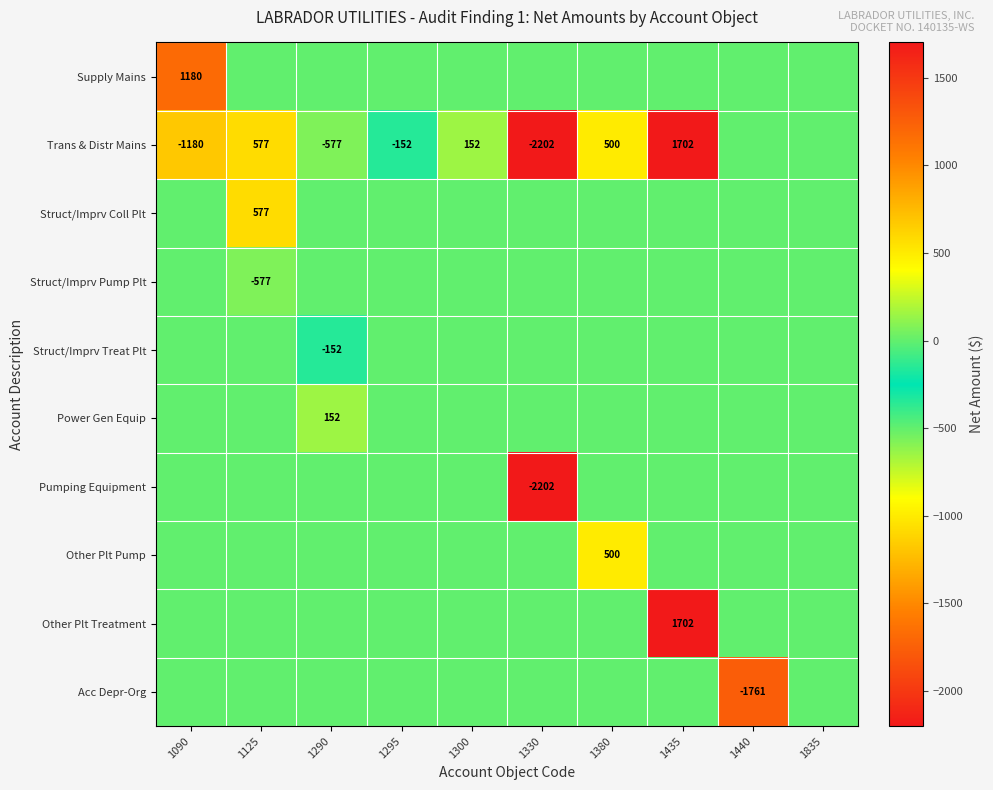

List the labels in order of Struct/Imprv Pump Plt value, largest first.

1090, 1290, 1295, 1300, 1330, 1380, 1435, 1440, 1835, 1125